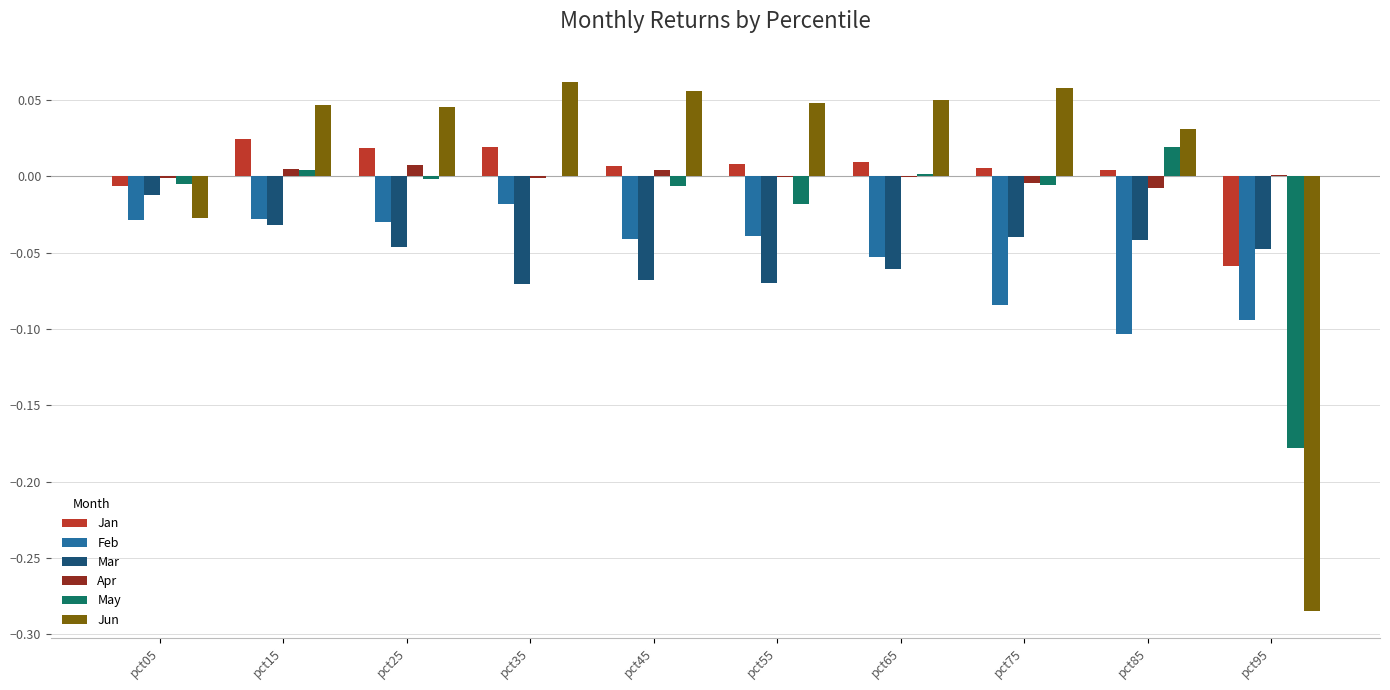

Is it true that Jun equals 0.0 at pct15?

True